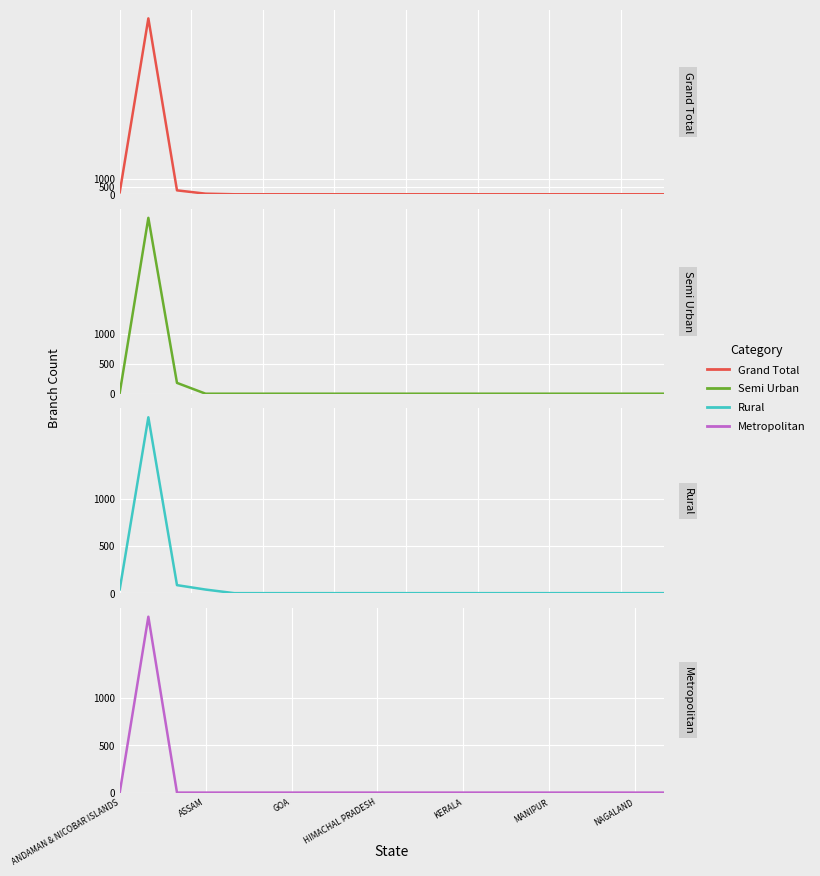

True or false: Metropolitan and Grand Total cross at least once.

False